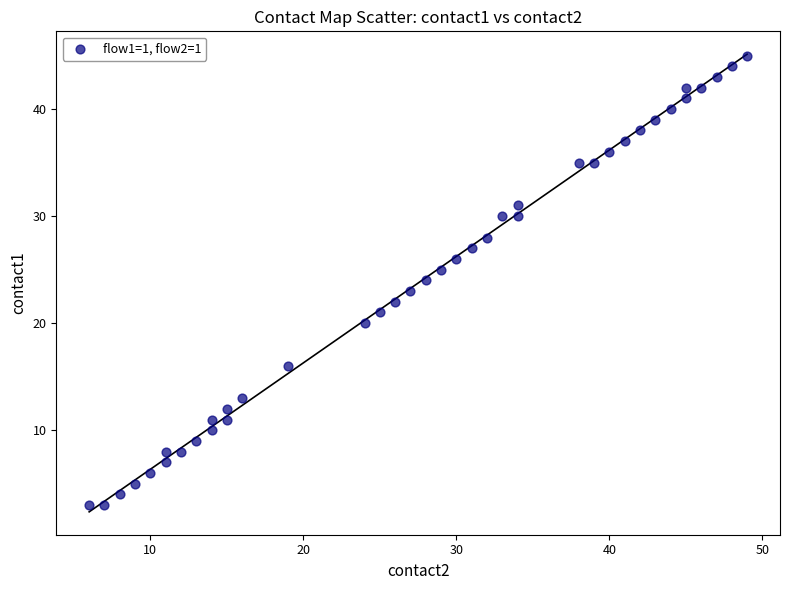

What is the range of X values (max minus min)?

43